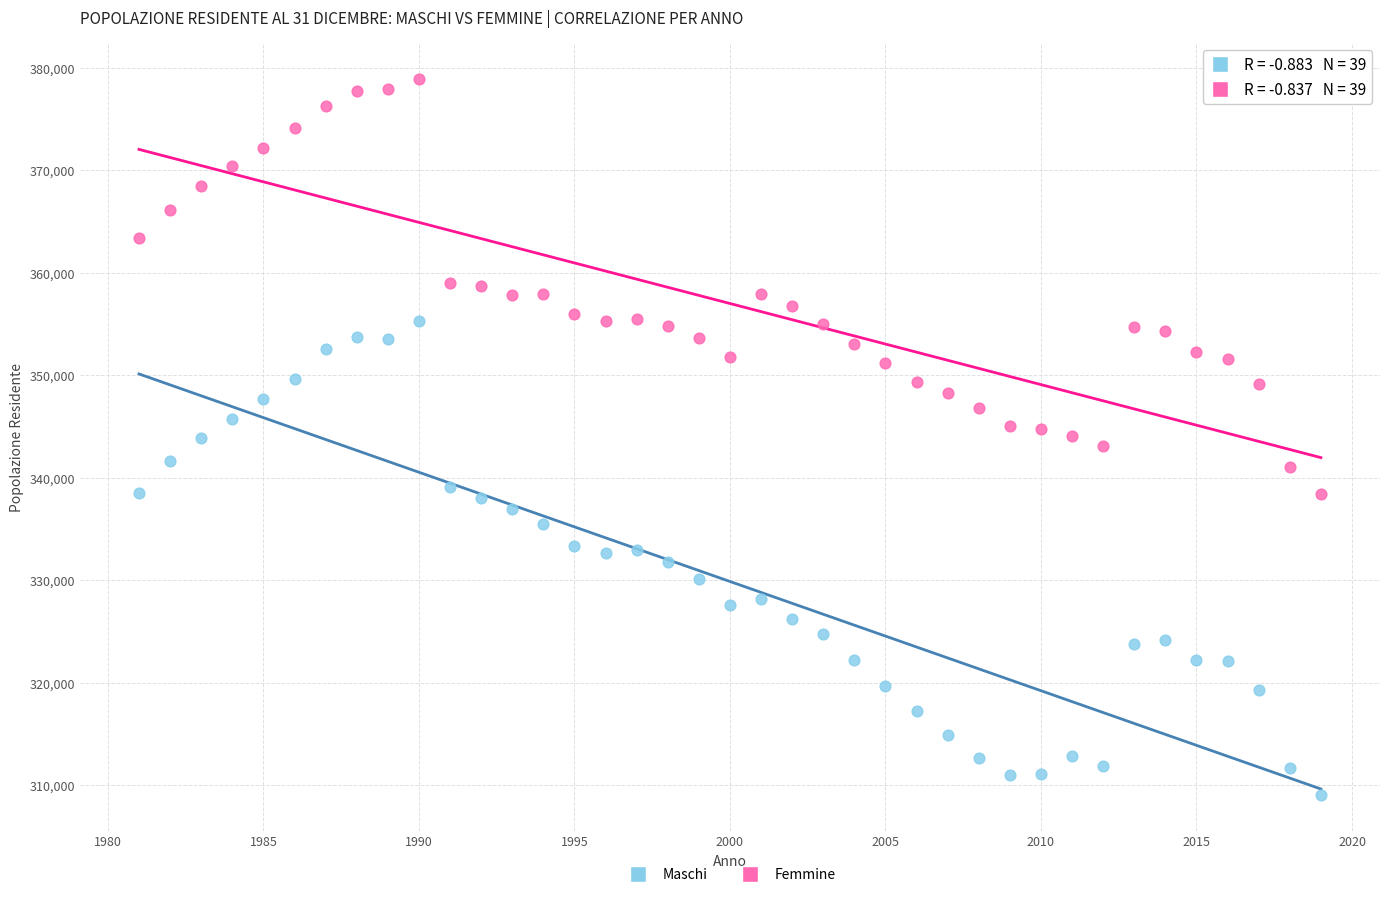

Which series reaches the maximum Y coordinate?

Femmine